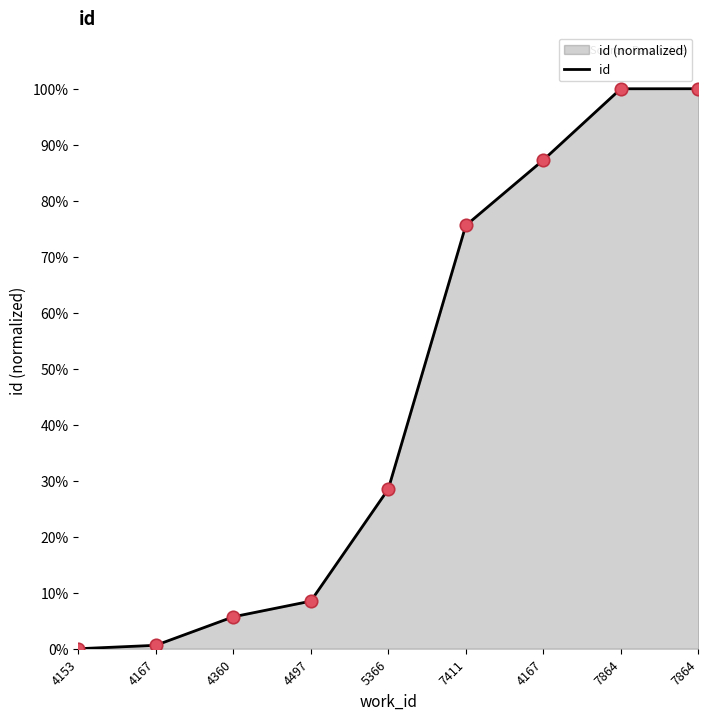

What is the change in value from 4167 to 7864?

+99.4